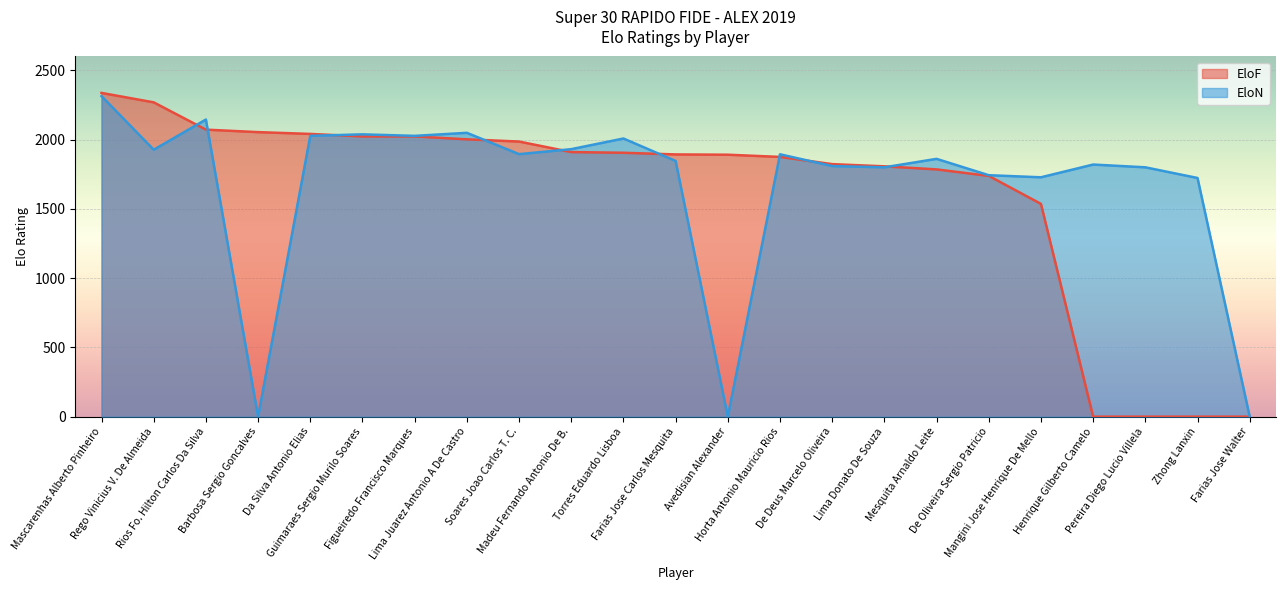

What position from the right is Soares Joao Carlos T. C.?

15